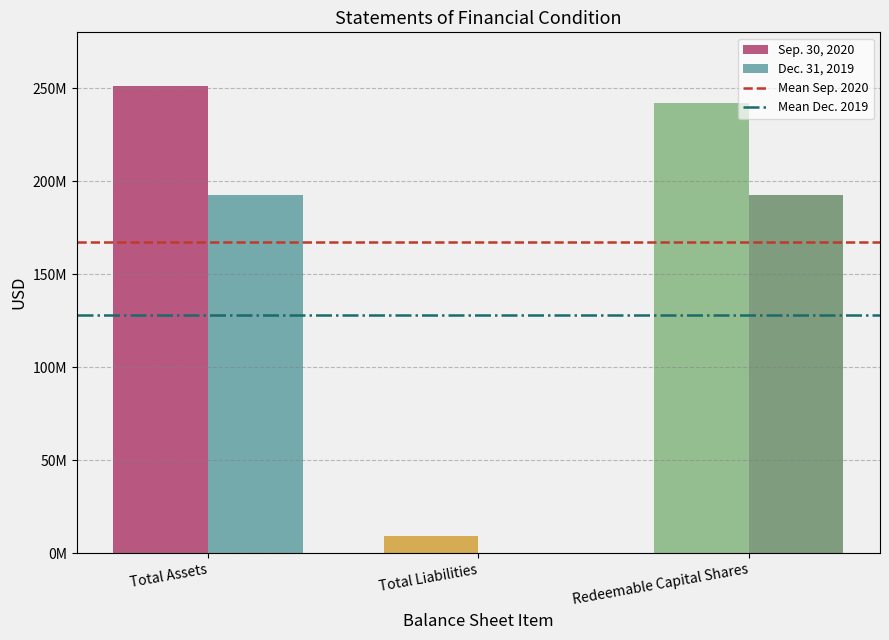

What is the average value of the Sep. 30, 2020 series?

167354719